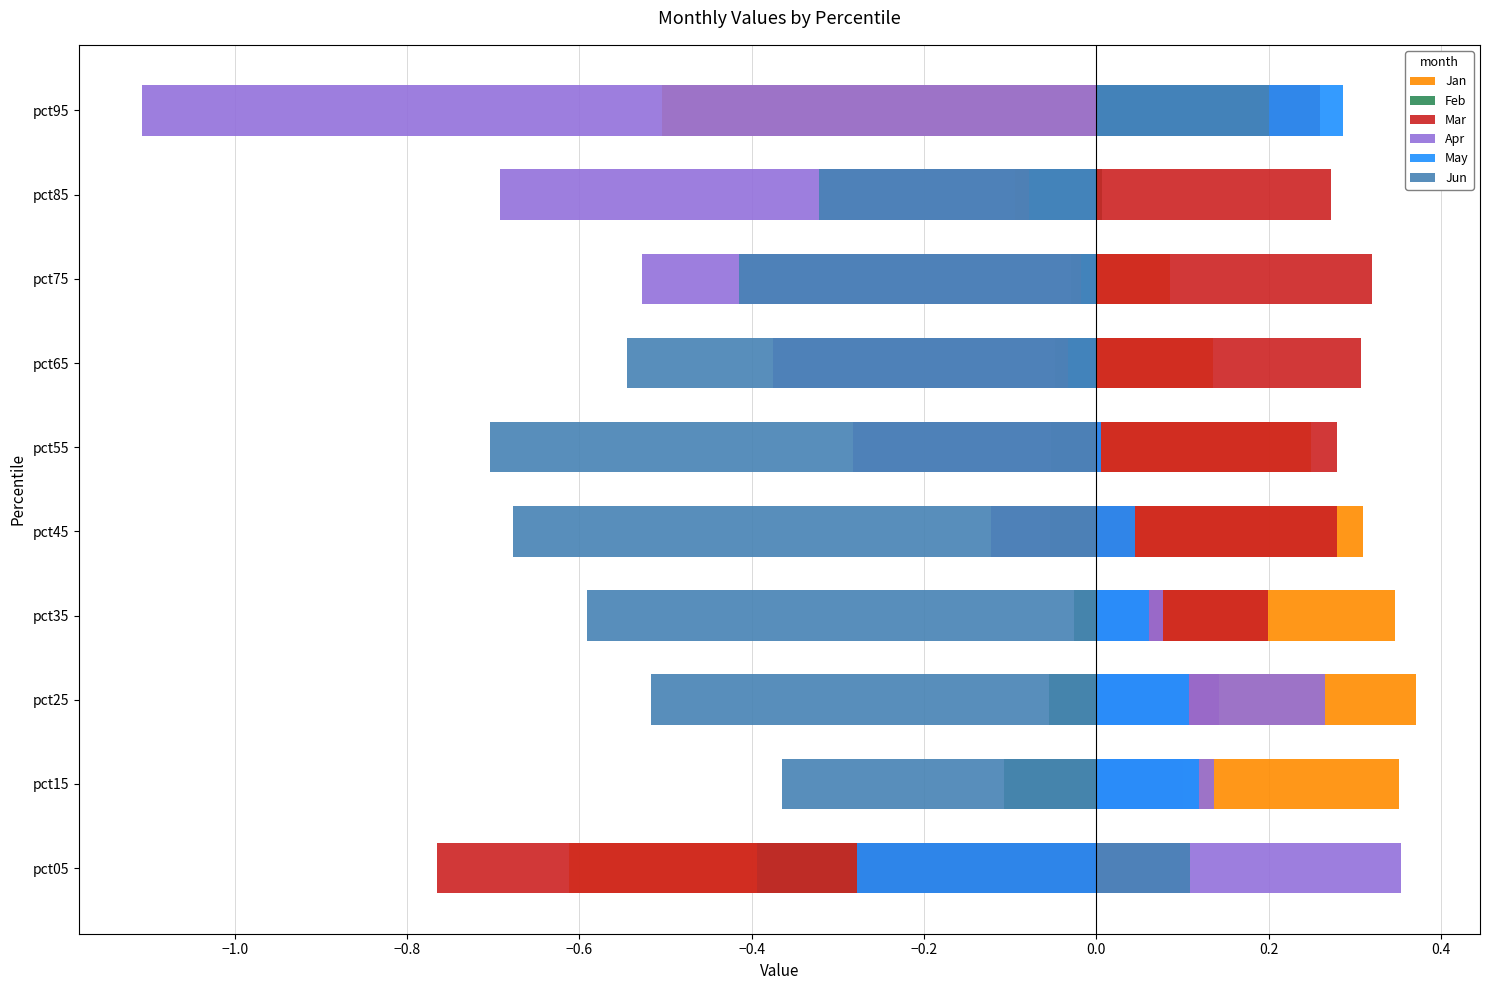

What are all the series names shown in the legend?

Jan, Feb, Mar, Apr, May, Jun